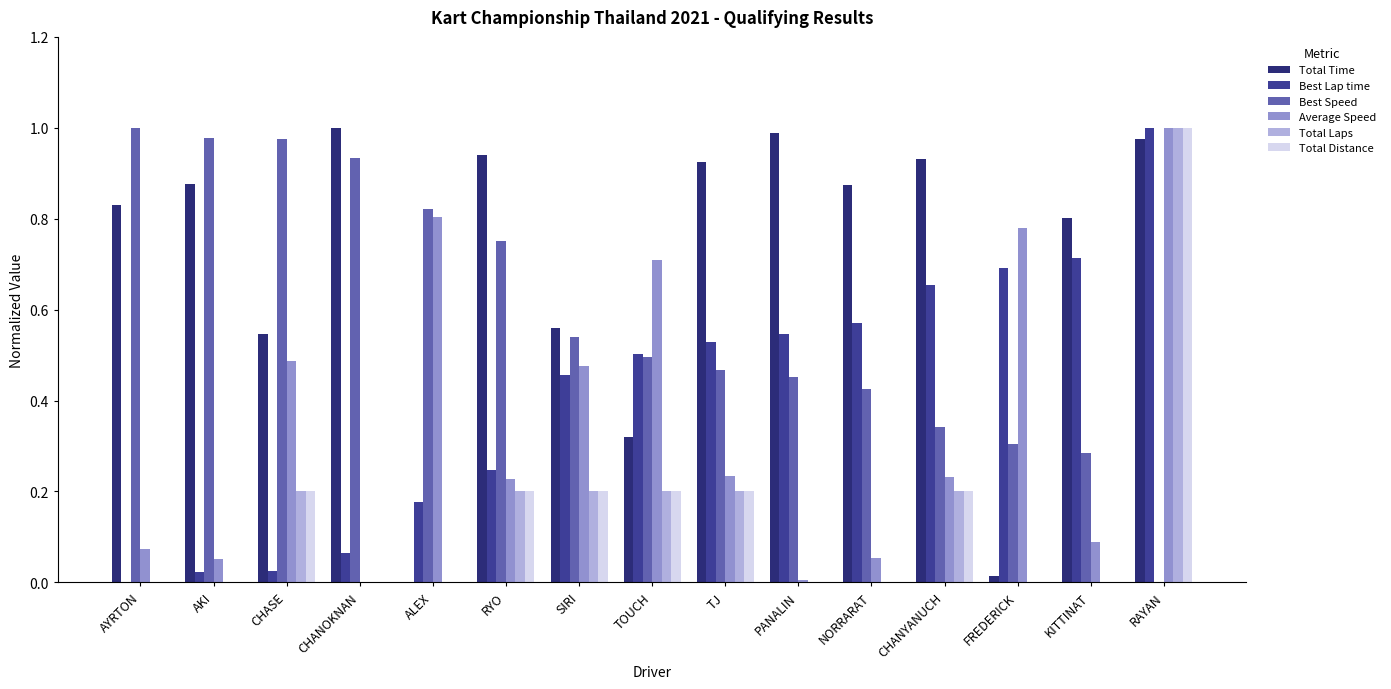

What is the sum of all Best Speed values?

8.8